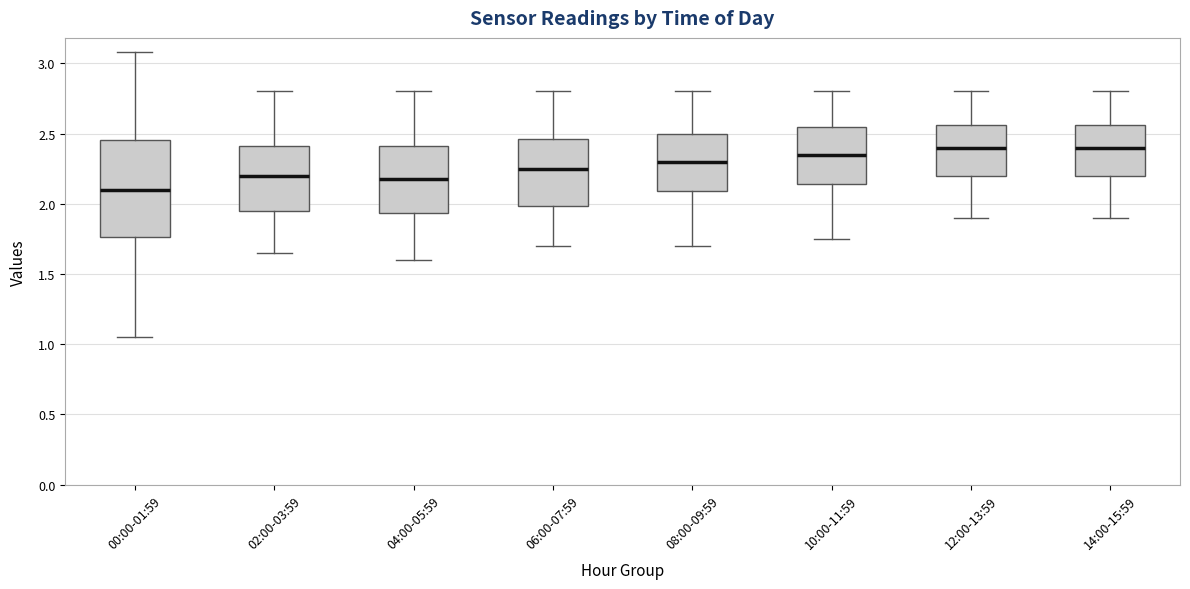

Where does the lower whisker of the box for 00:00-01:59 end on the y-axis? The values are not printed on the chart, so give them approximately, as read against the axis.

1.05